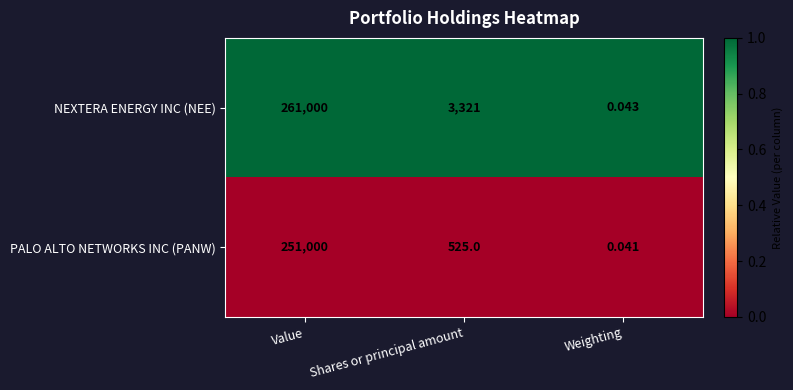

Which series has the largest range (max minus min)?

NEXTERA ENERGY INC (NEE)